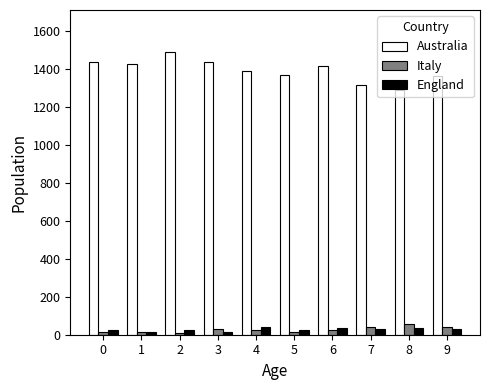

What are all the series names shown in the legend?

Australia, Italy, England